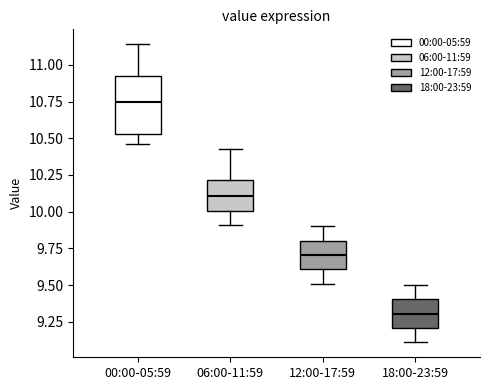

Reading left to right, transcribe this box plot: for each box, give where its median line is, the range the box spans, and where its two whiskers end, as read against the y-axis. The values are not printed on the chart, so give them approximately, as read against the axis.

00:00-05:59: median 10.75, box 10.55 to 10.95, whiskers 10.45 to 11.15
06:00-11:59: median 10.10, box 10.00 to 10.20, whiskers 9.90 to 10.45
12:00-17:59: median 9.70, box 9.60 to 9.80, whiskers 9.50 to 9.90
18:00-23:59: median 9.30, box 9.20 to 9.40, whiskers 9.10 to 9.50